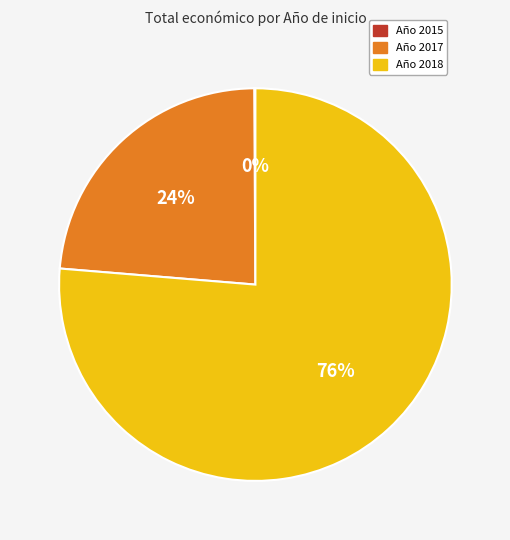

To the nearest percent, what is the difference between the largest and smallest slice percentages?

76%